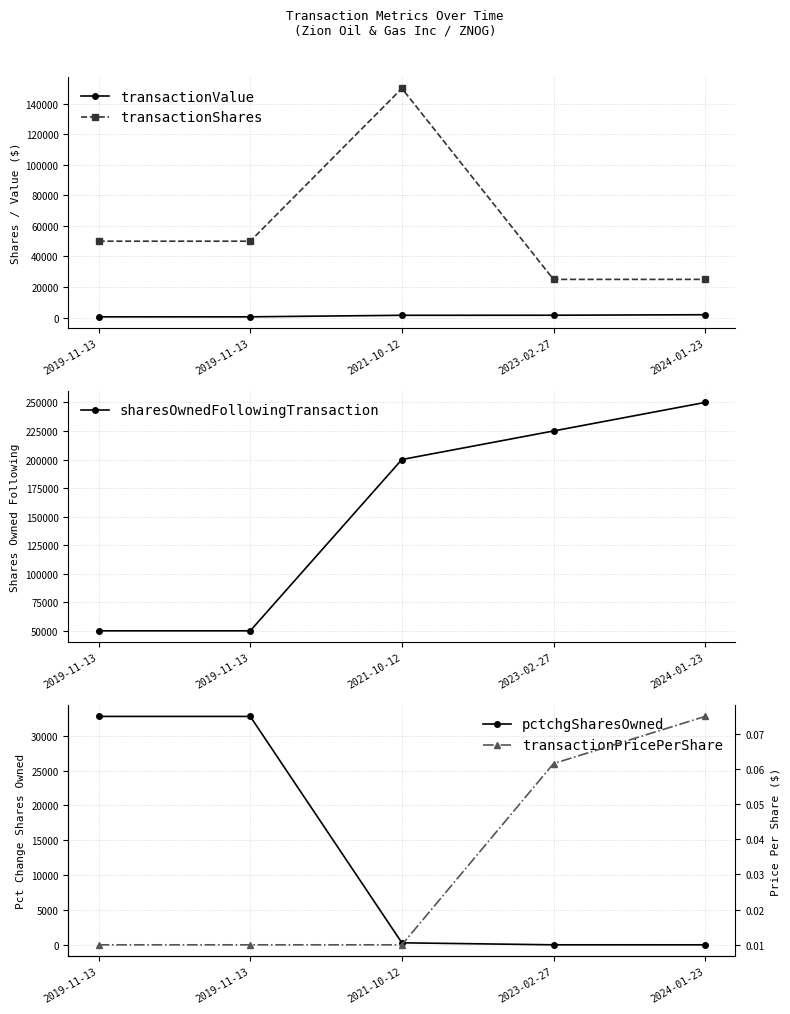

What is the value of the transactionShares point at the 4th from the left?

25000.0